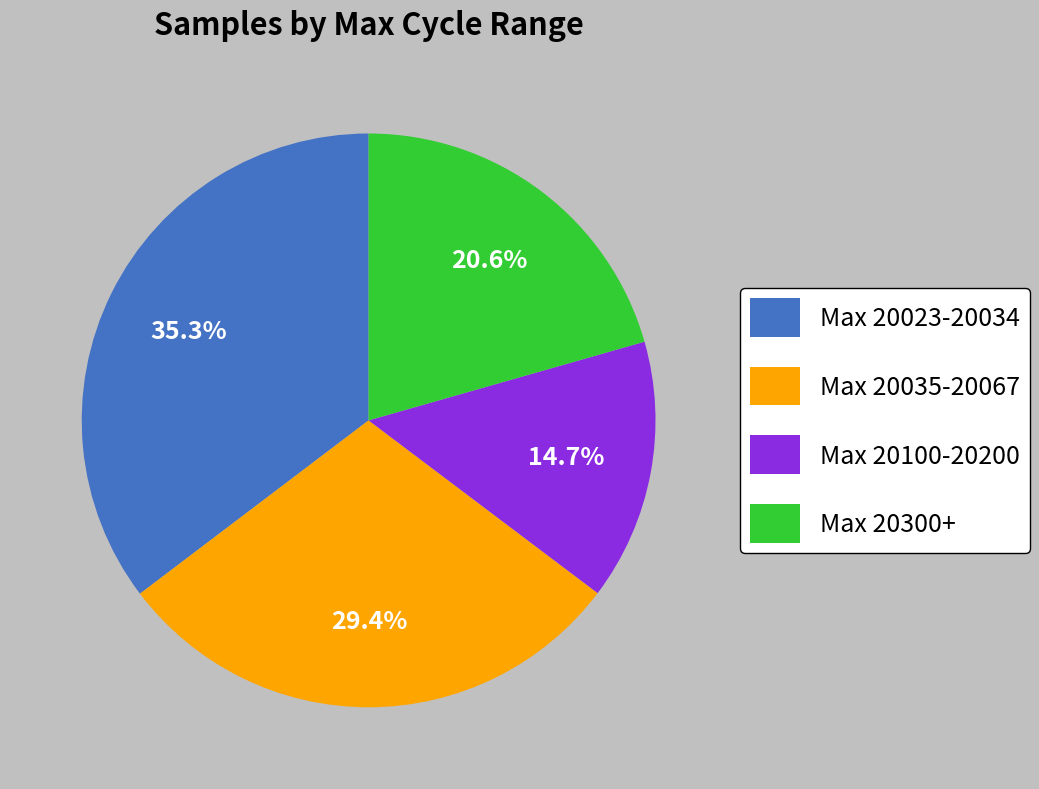

Approximately how many times larger is the value at Max 20100-20200 compared to Max 20300+?

0.7